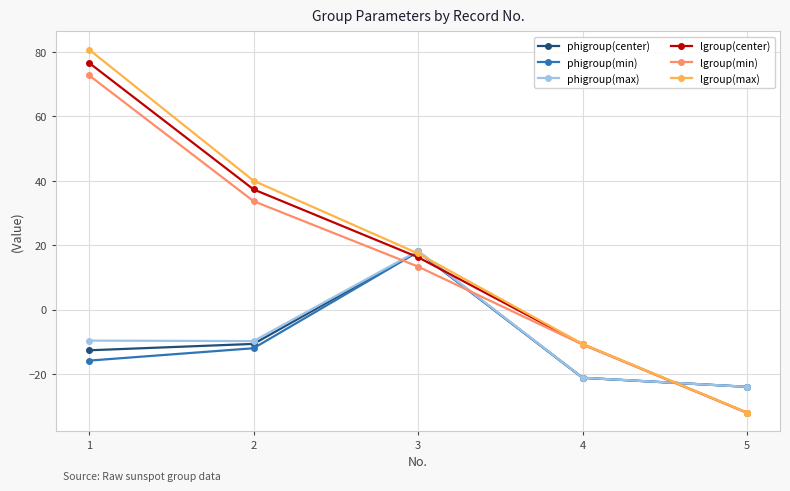

Does the chart have visible grid lines?

Yes